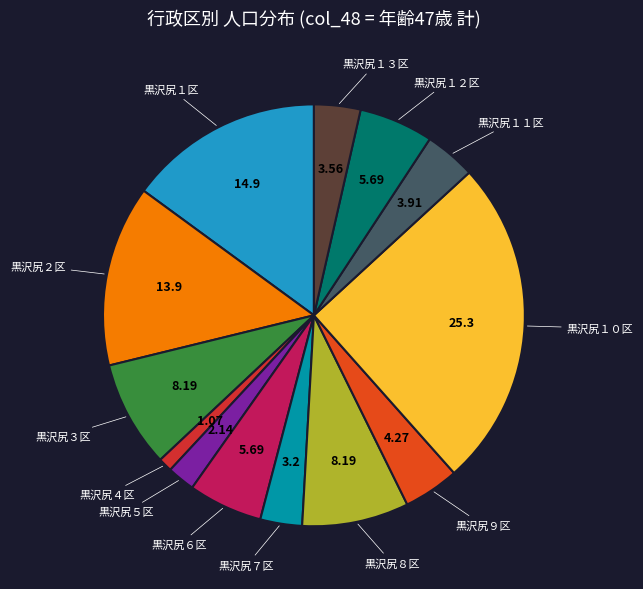

Is there any slice that represents more than half of the pie?

No